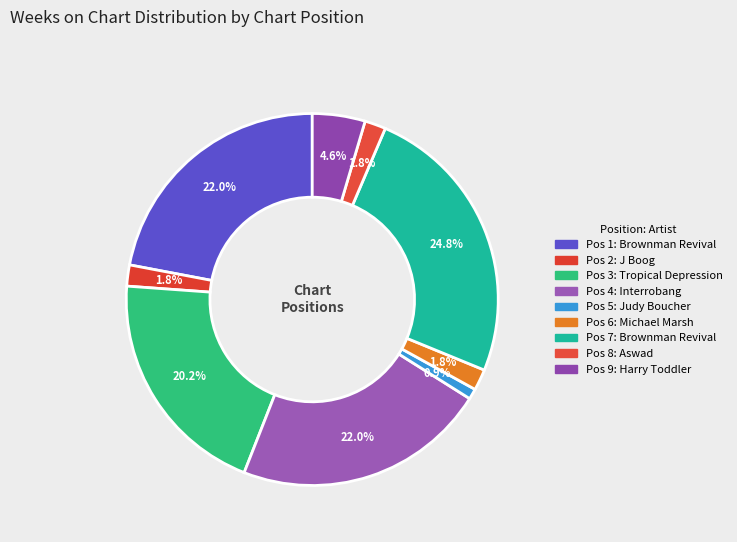

Which category has the biggest portion of the pie?

7